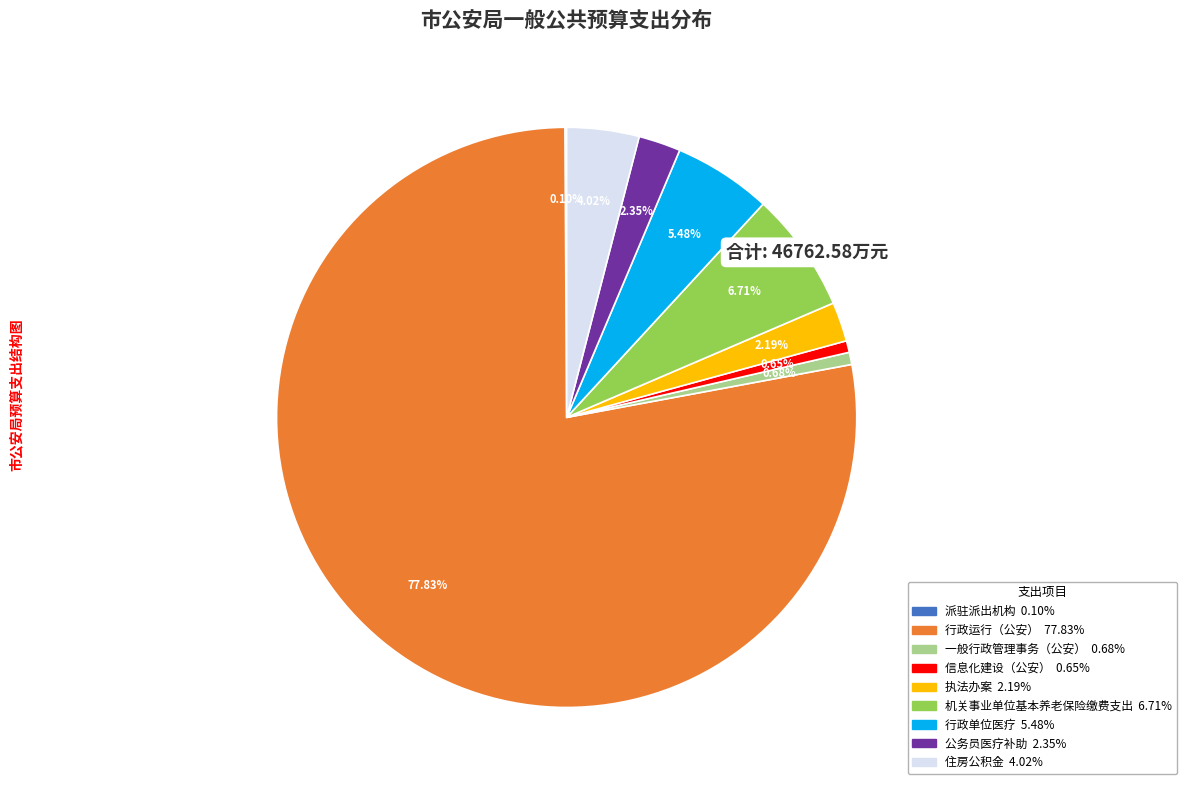

The 行政运行（公安） slice represents 78% of the pie. True or false?

True